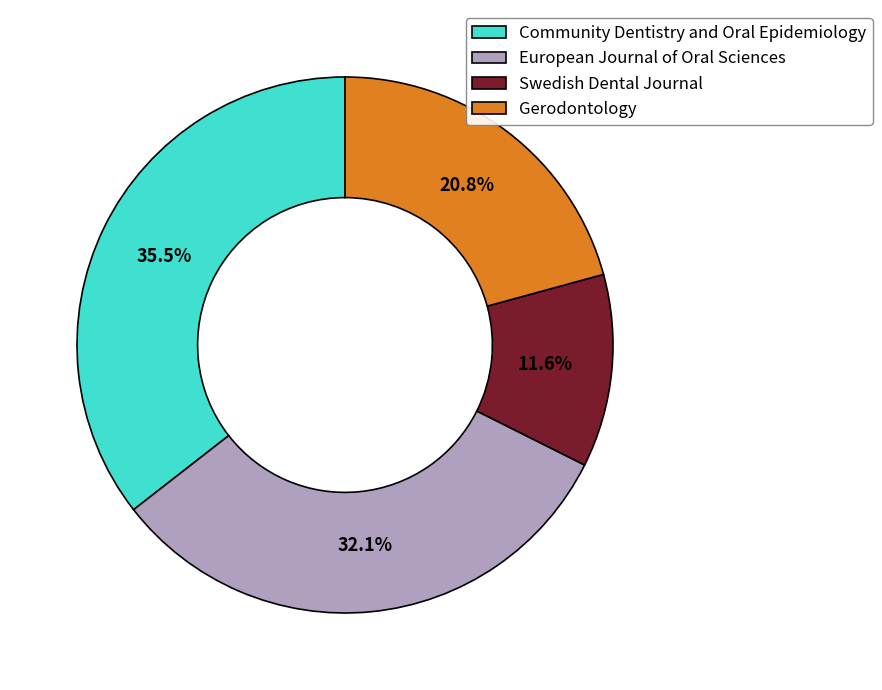

What is the largest slice in the pie chart?

Community Dentistry and Oral Epidemiology